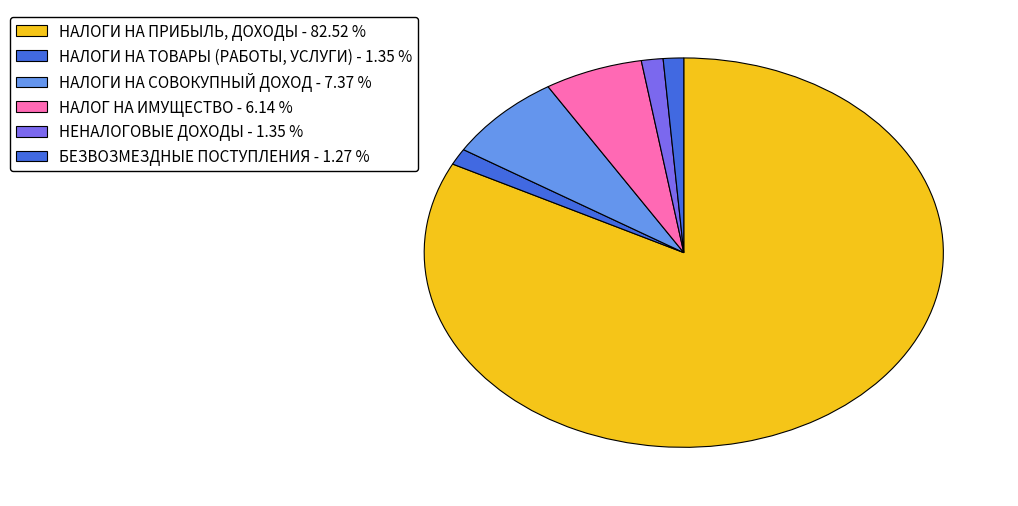

Rank the categories by value from highest to lowest.

НАЛОГИ НА ПРИБЫЛЬ, ДОХОДЫ, НАЛОГИ НА СОВОКУПНЫЙ ДОХОД, НАЛОГ НА ИМУЩЕСТВО, НАЛОГИ НА ТОВАРЫ (РАБОТЫ, УСЛУГИ), НЕНАЛОГОВЫЕ ДОХОДЫ, БЕЗВОЗМЕЗДНЫЕ ПОСТУПЛЕНИЯ